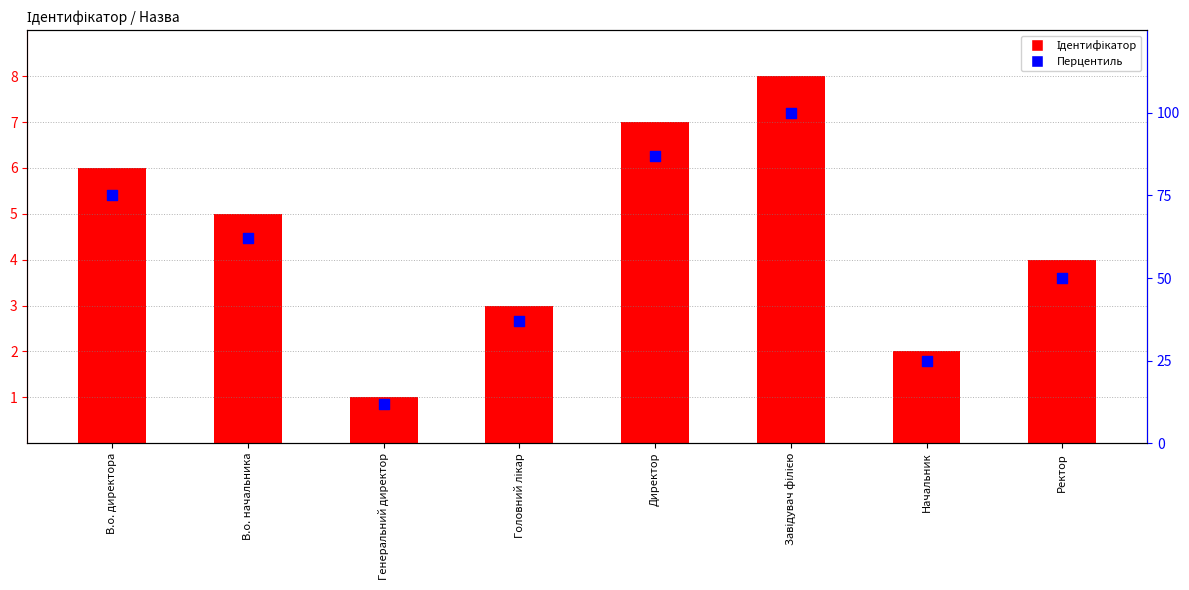

What are all the series names shown in the legend?

Ідентифікатор, Перцентиль